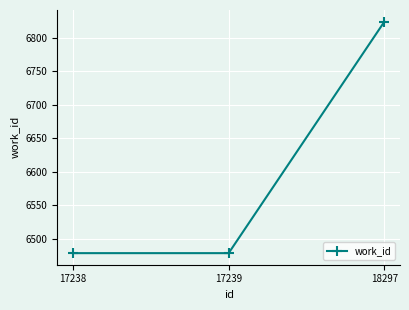

What is the minimum value shown in the chart?

6479